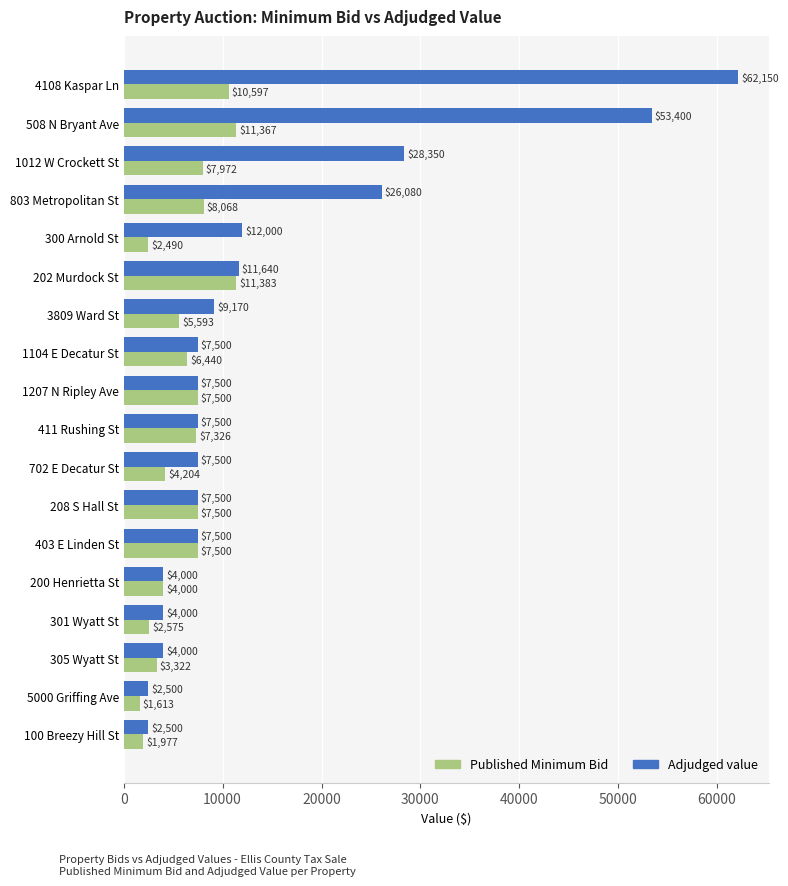

At how many categories does at least one series exceed 43559?

2